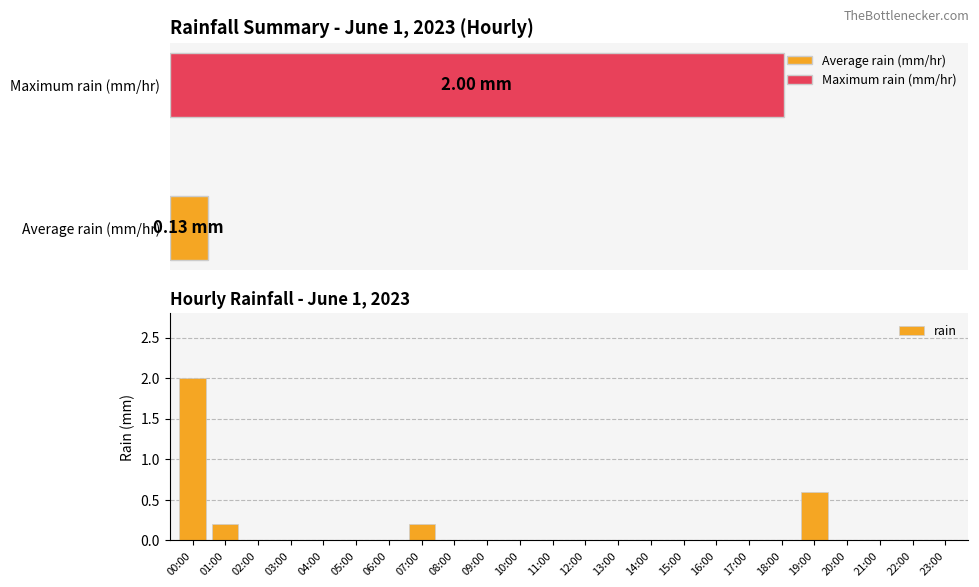

Are the bars grouped side by side (vs. stacked)?

No